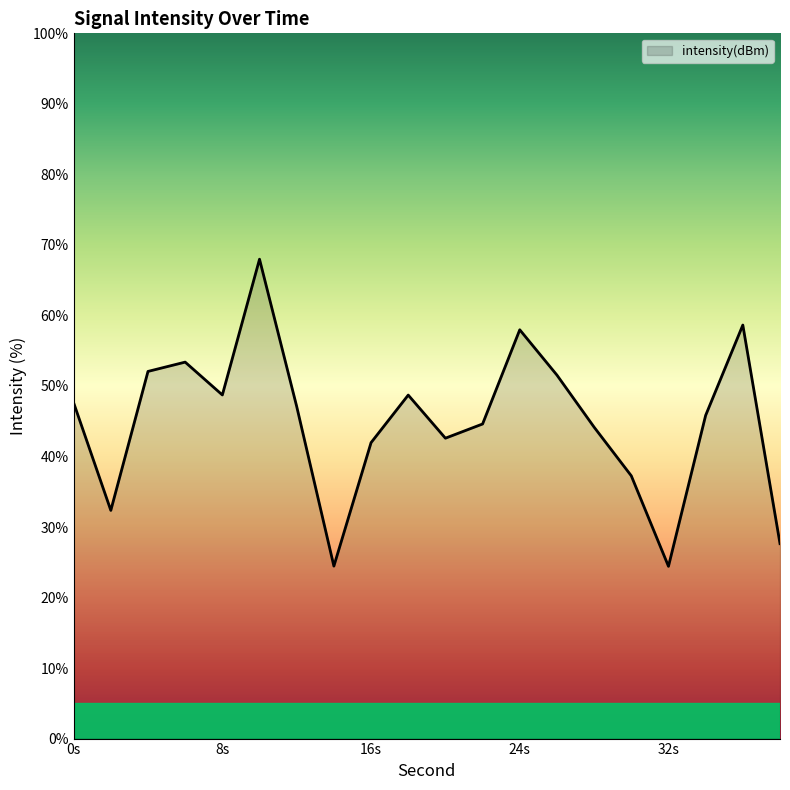

What is the maximum value shown in the chart?

68.0